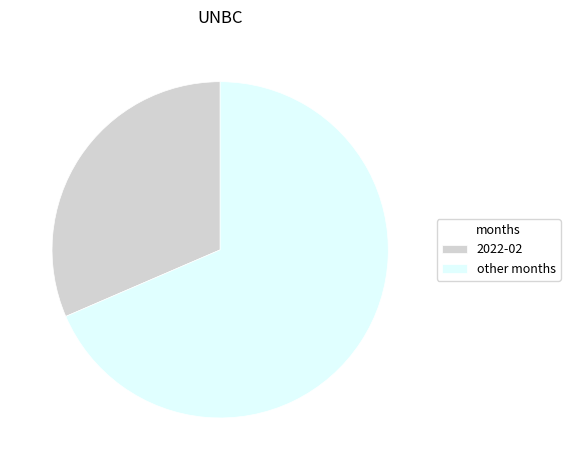

How many slices are in this pie chart?

2